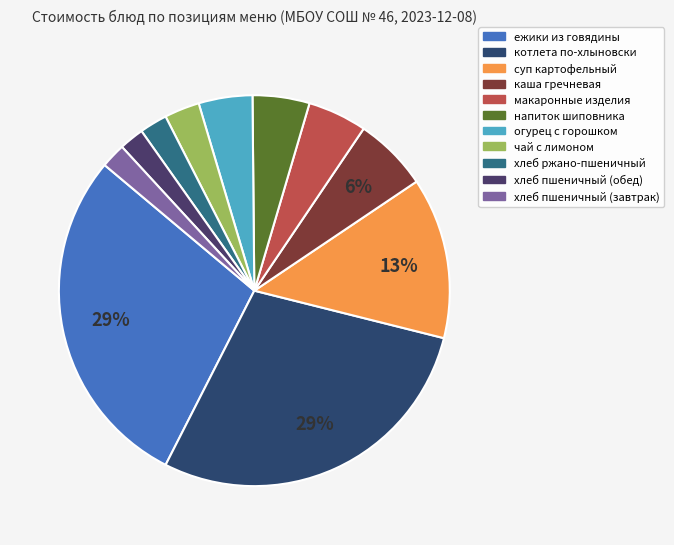

What is the smallest slice in the pie chart?

хлеб пшеничный (завтрак)